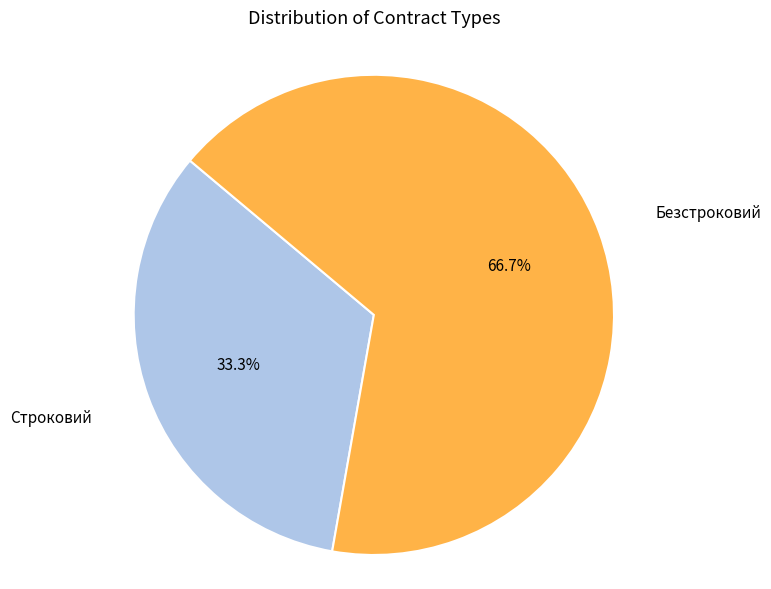

Is there a majority slice in this chart?

Yes